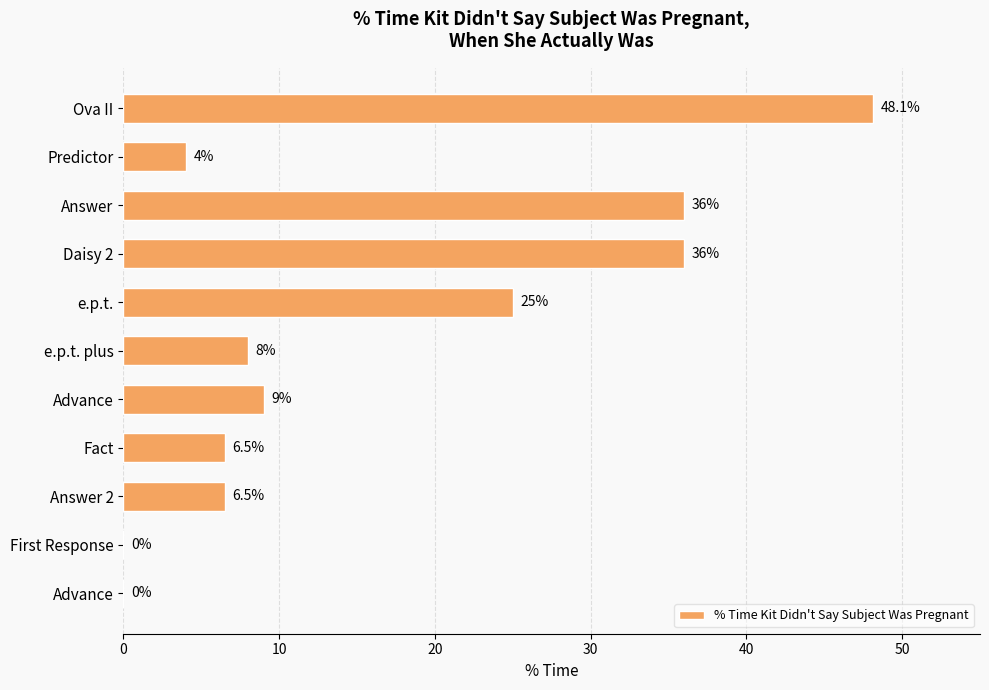

How many categories are shown in the chart?

11